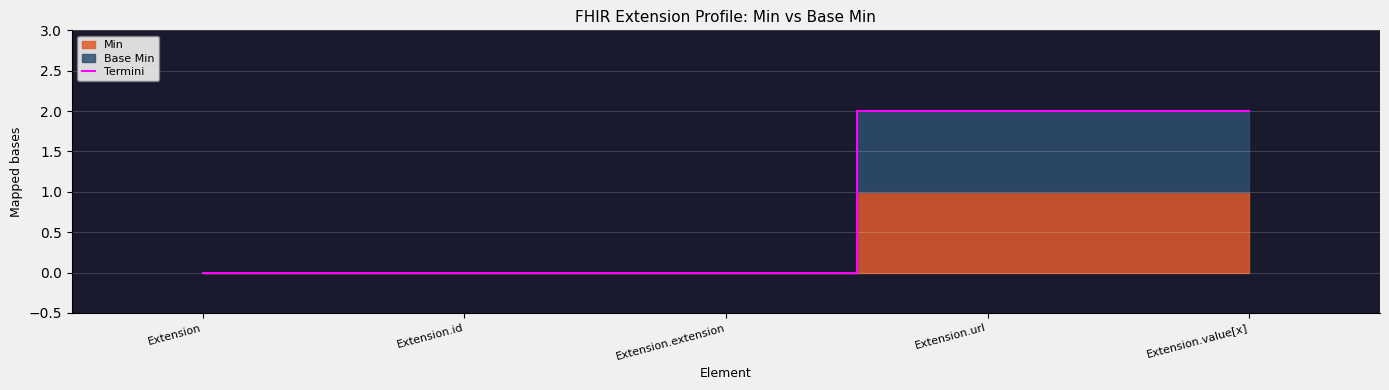

What is the difference between the values at Extension.value[x] and Extension?

2